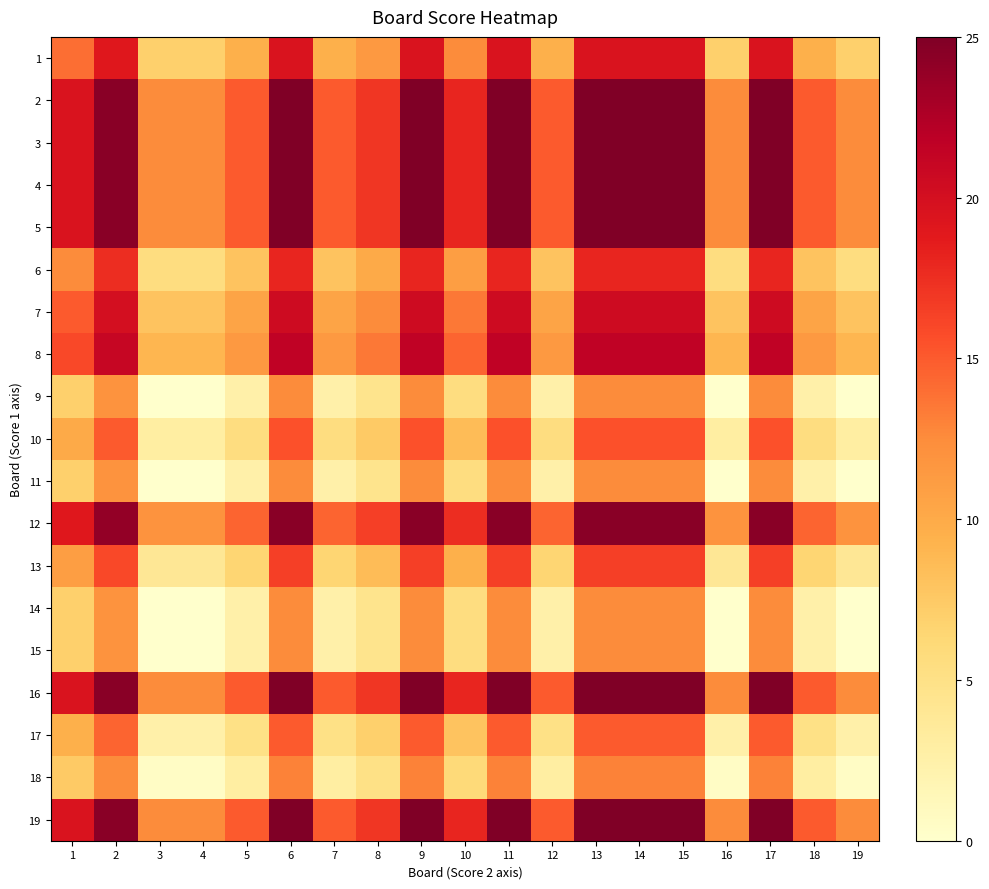

At how many categories does at least one series exceed 6?

19